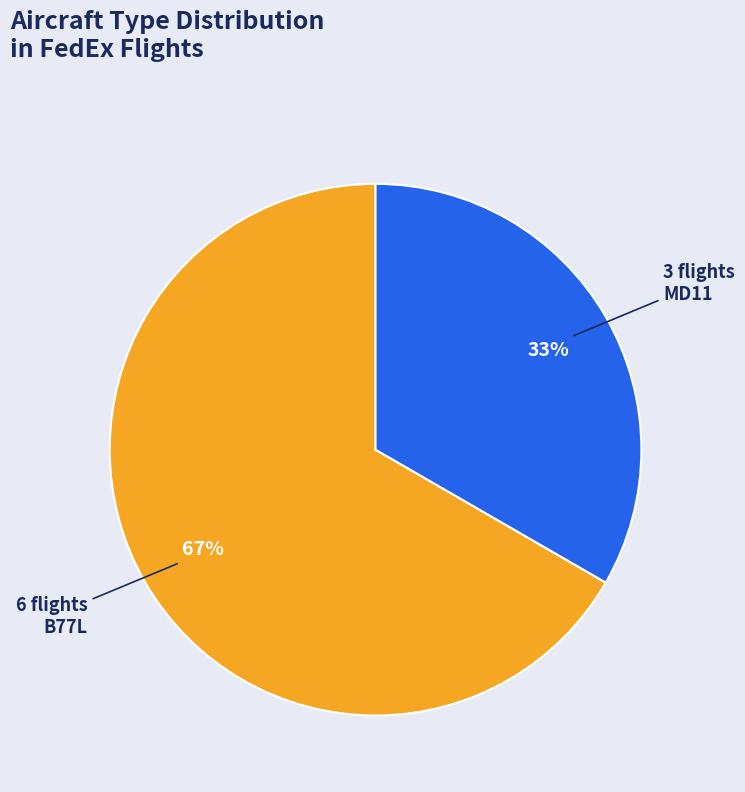

To the nearest percent, what is the average slice percentage?

50%